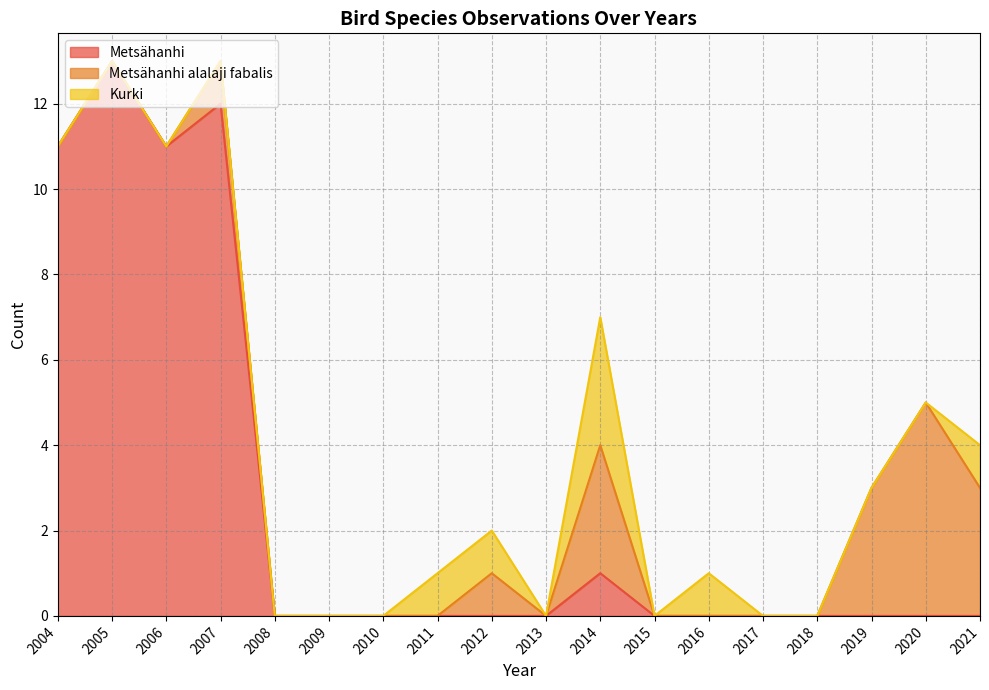

What are all the series names shown in the legend?

Metsähanhi, Metsähanhi alalaji fabalis, Kurki